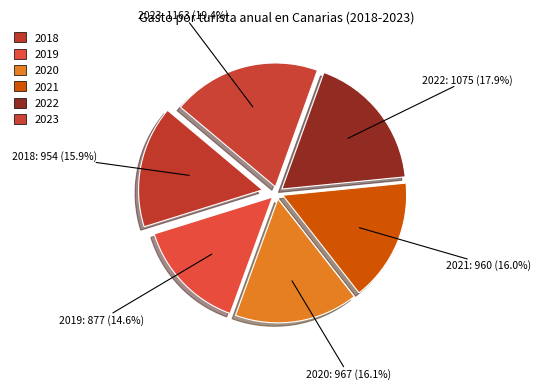

Rank the categories by value from highest to lowest.

2023, 2022, 2020, 2021, 2018, 2019